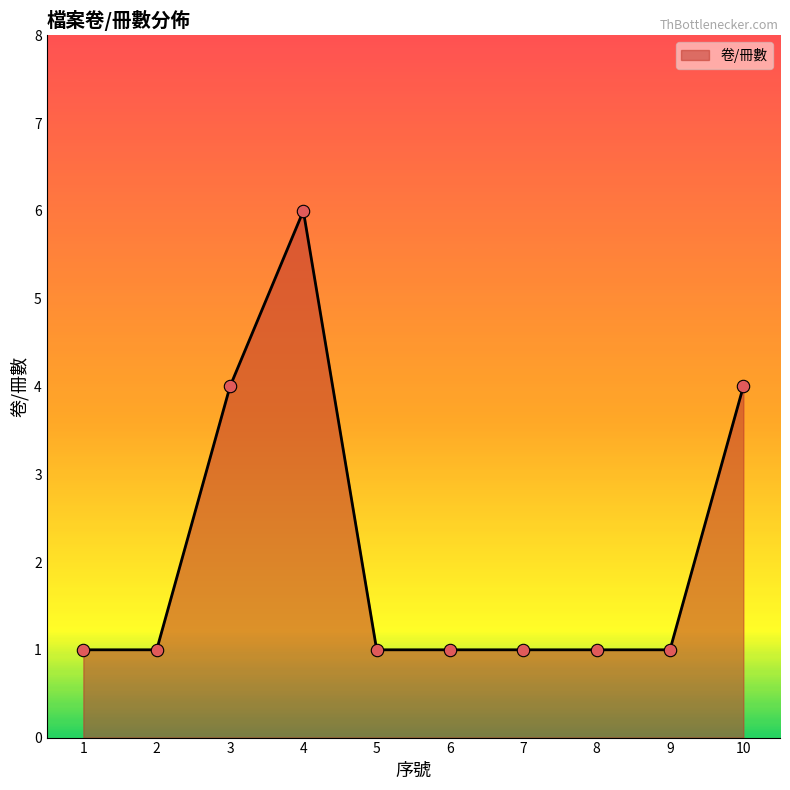

Between 5 and 10, which is larger?

10